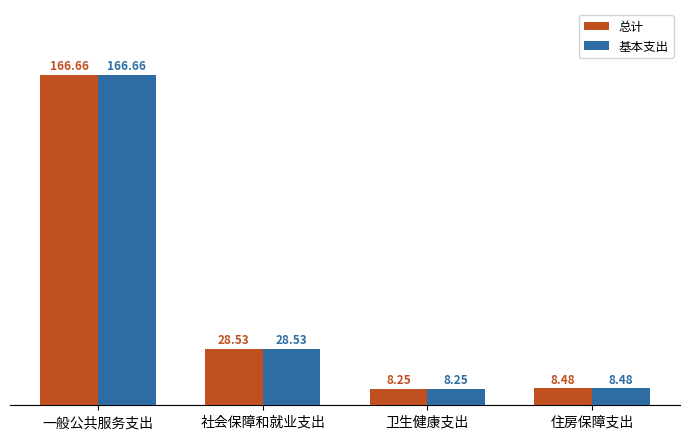

True or false: 总计 has a value of 8.5 at 住房保障支出.

True